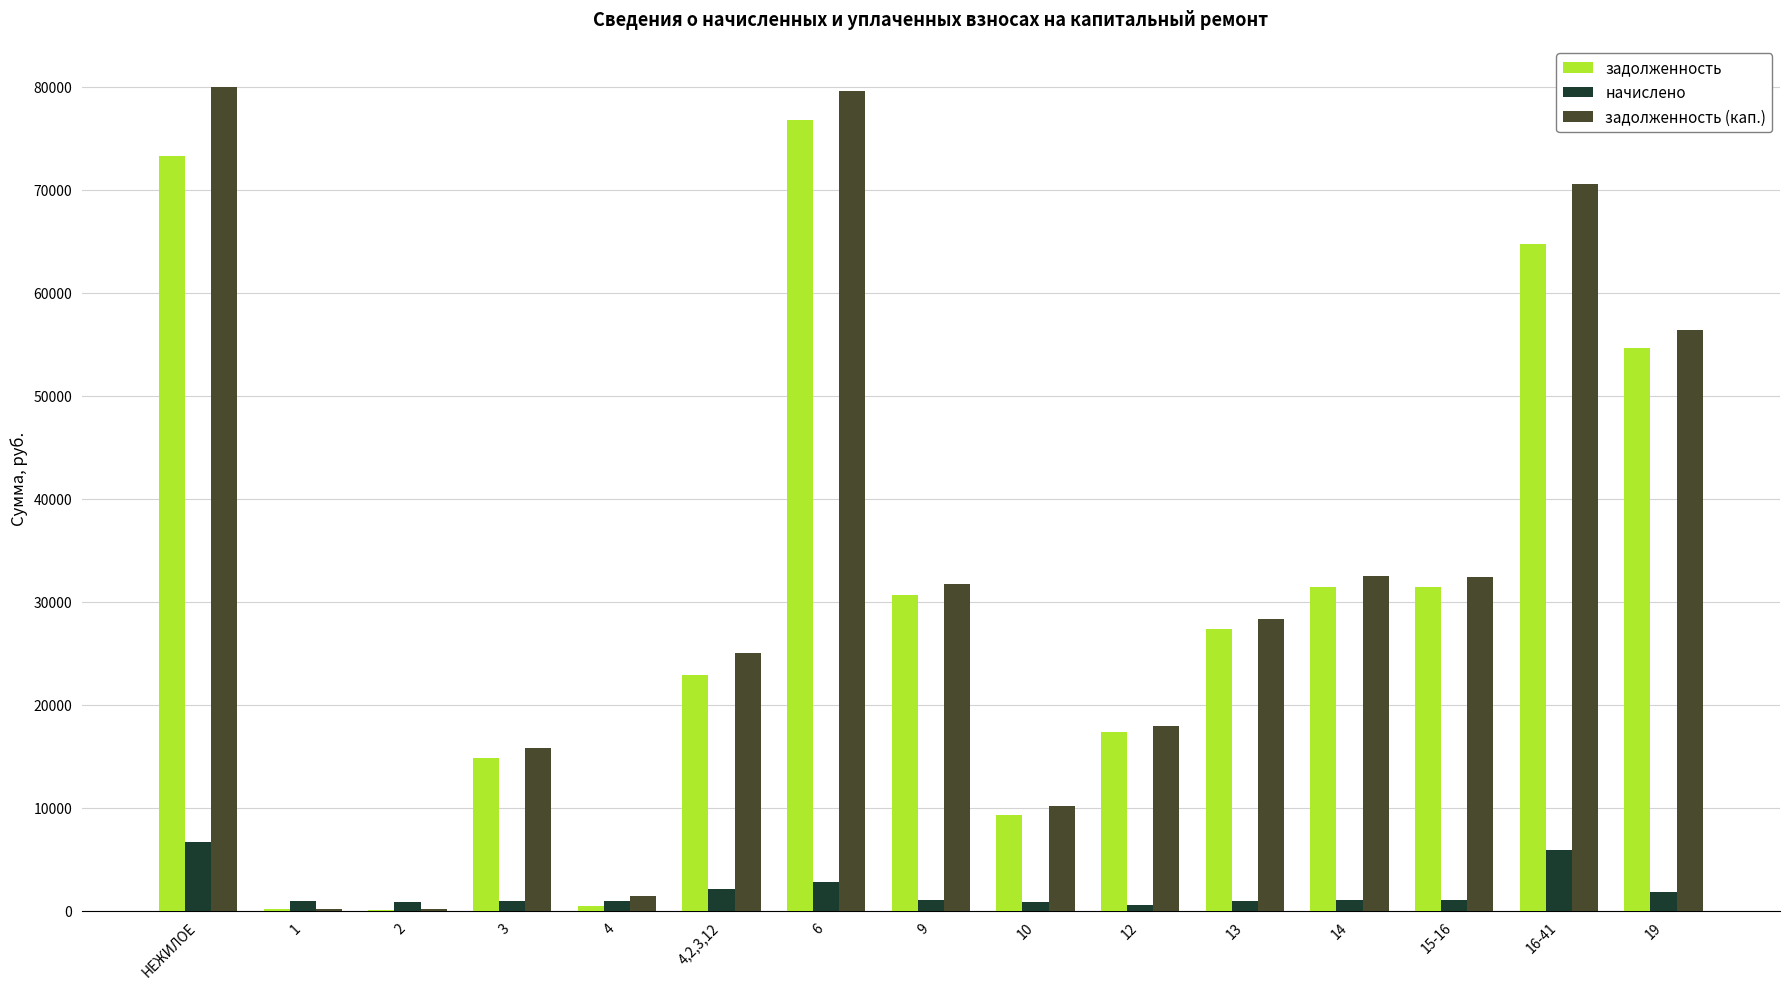

What is the sum of all задолженность values?

455681.9